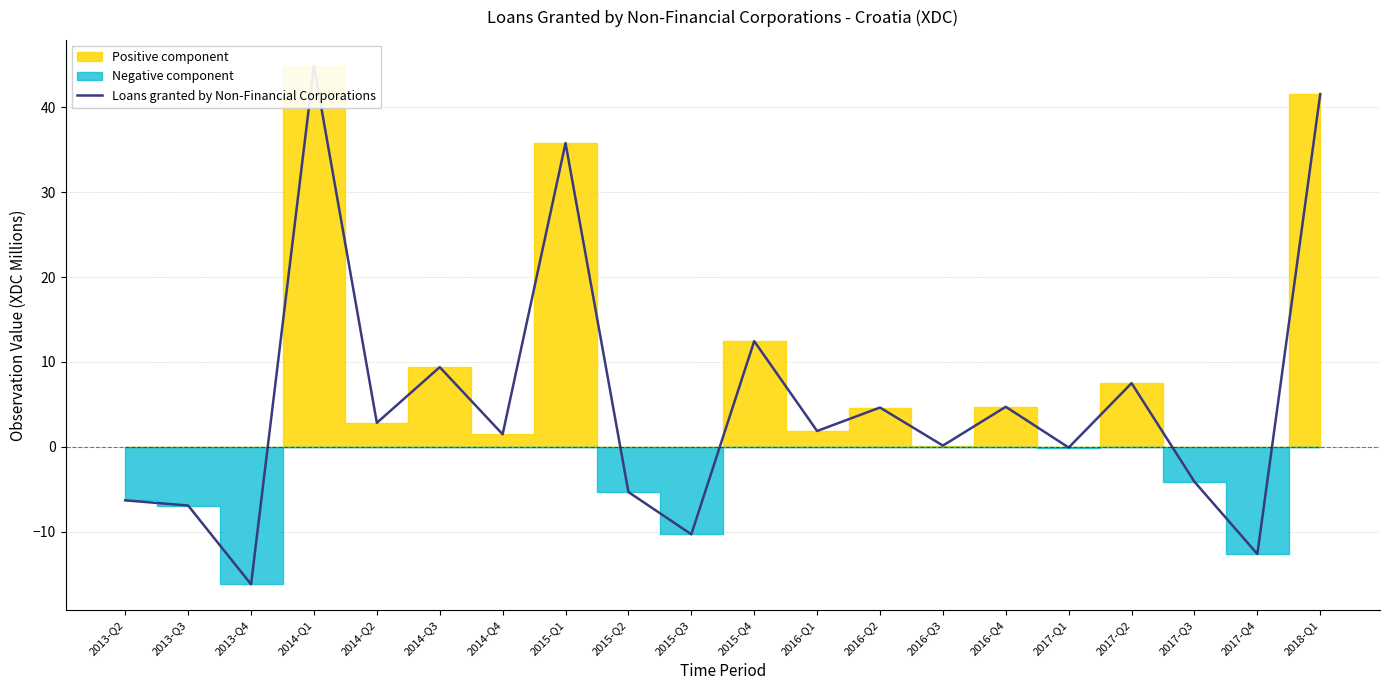

Which label corresponds to the smallest value in the chart?

2013-Q4